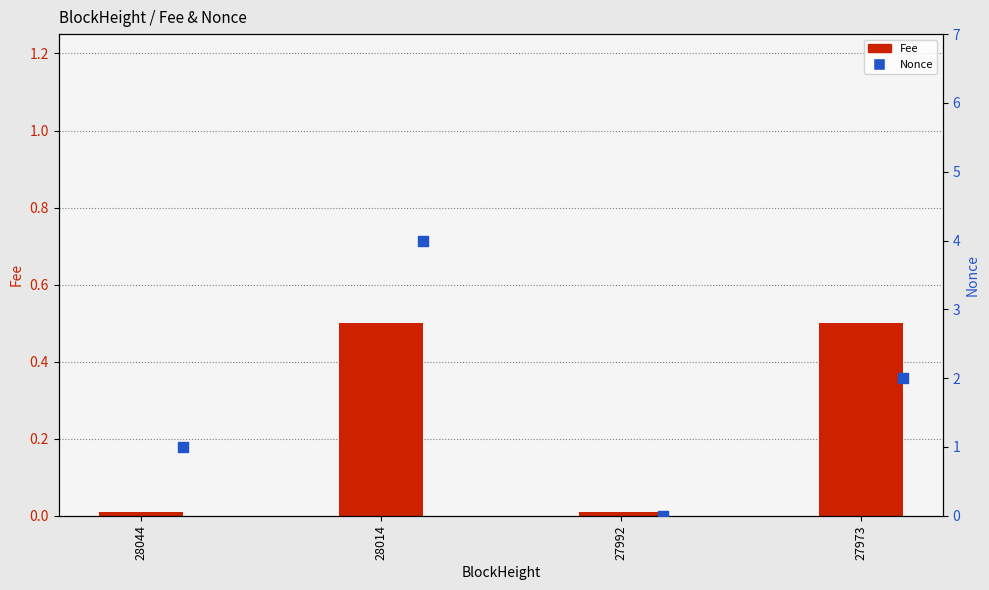

Is the value of Fee at 27992 greater than the value of Nonce at 27973?

No